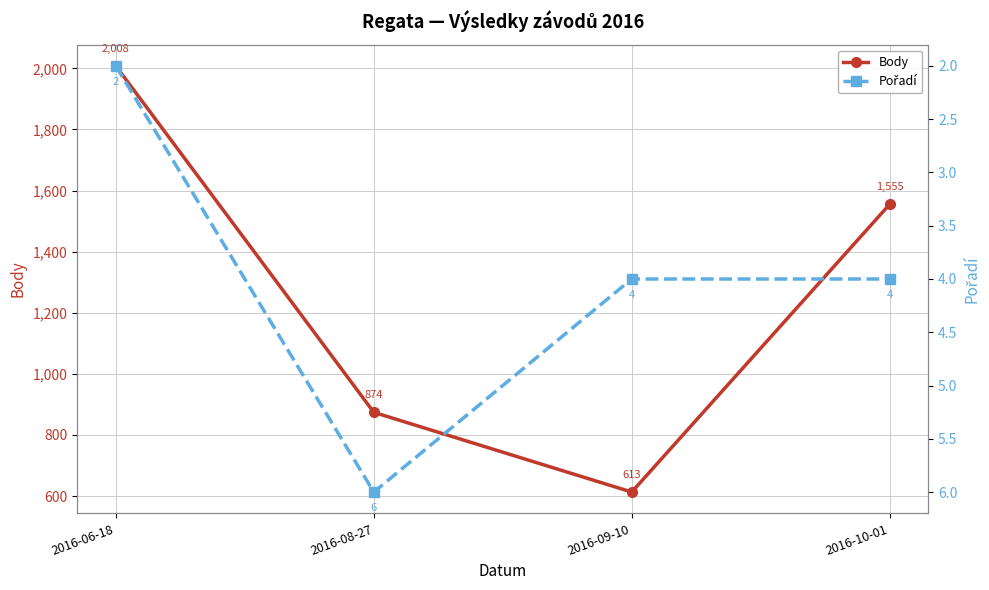

At which label does Body first exceed 1555?

2016-06-18